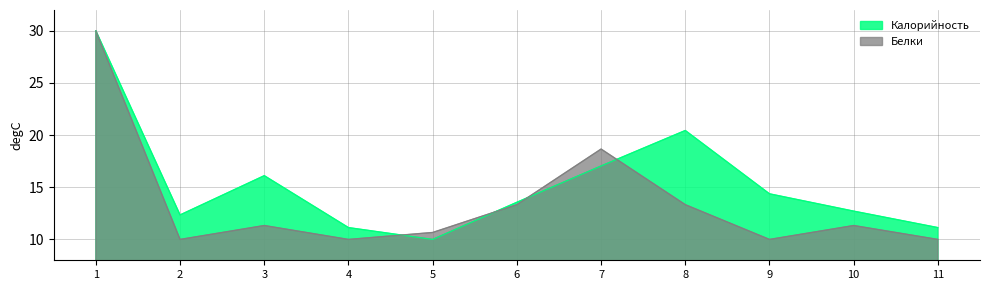

How many data points does each series have?

11